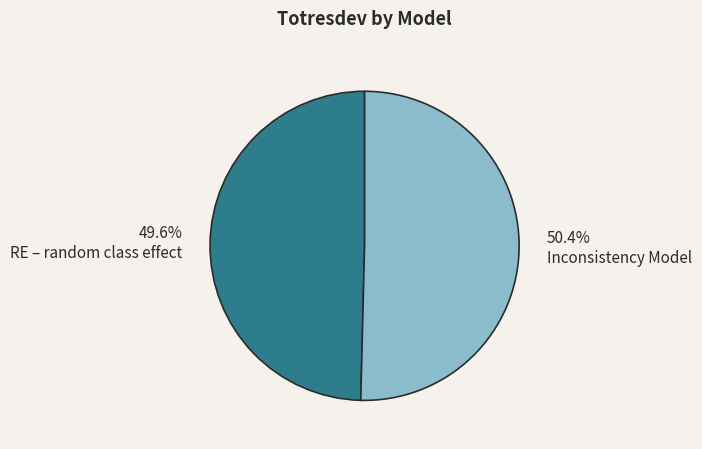

Rank the categories by value from highest to lowest.

Inconsistency Model, RE – random class effect